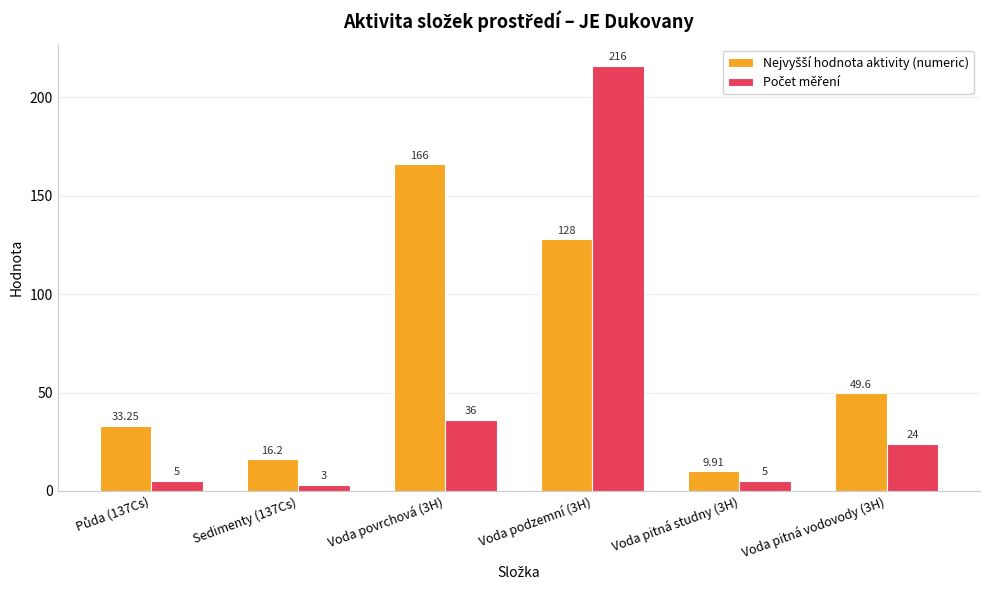

Does the chart contain stacked bars?

No